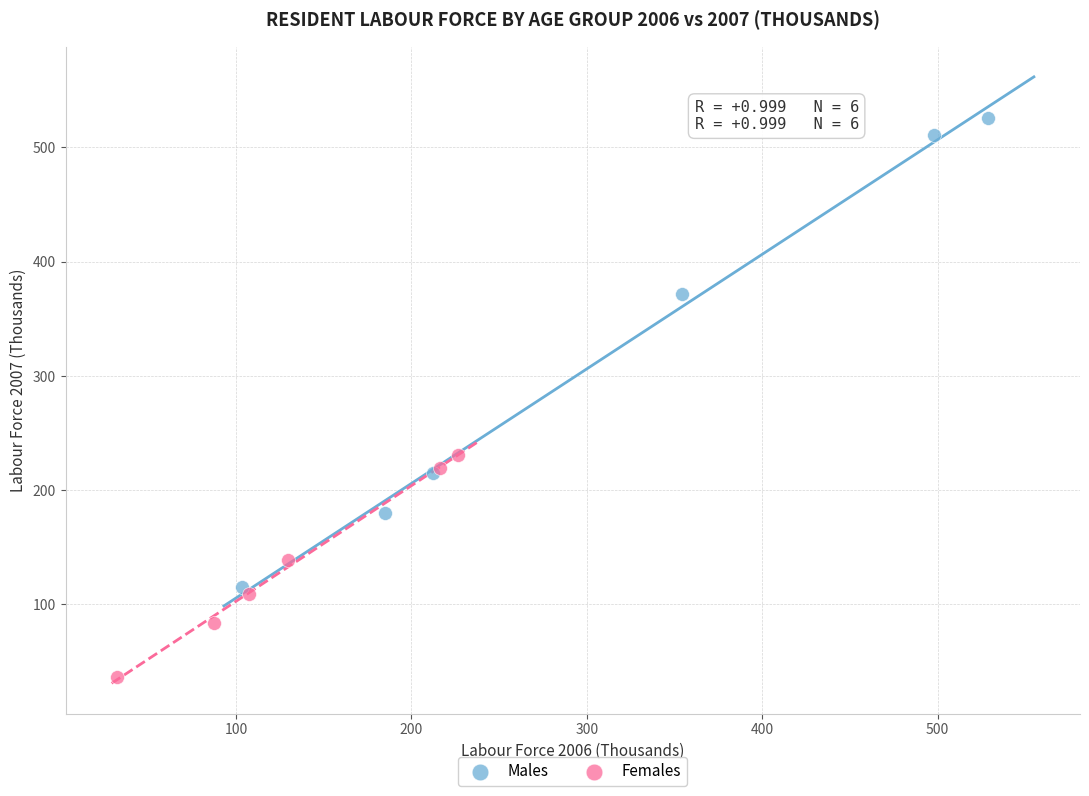

Which series has the widest spread of Y values?

Males